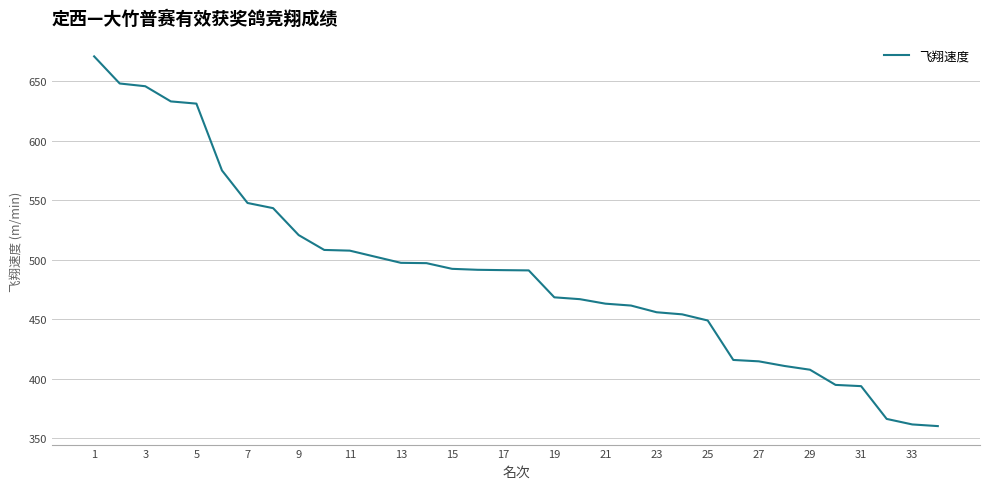

What is the greatest value displayed?

670.9